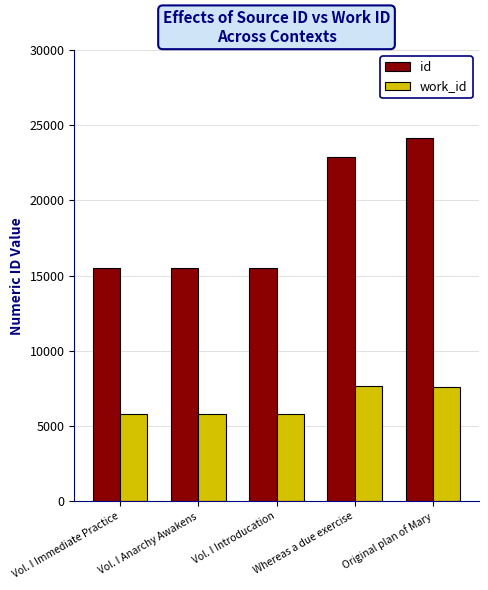

What is the highest value of the work_id series?

7694